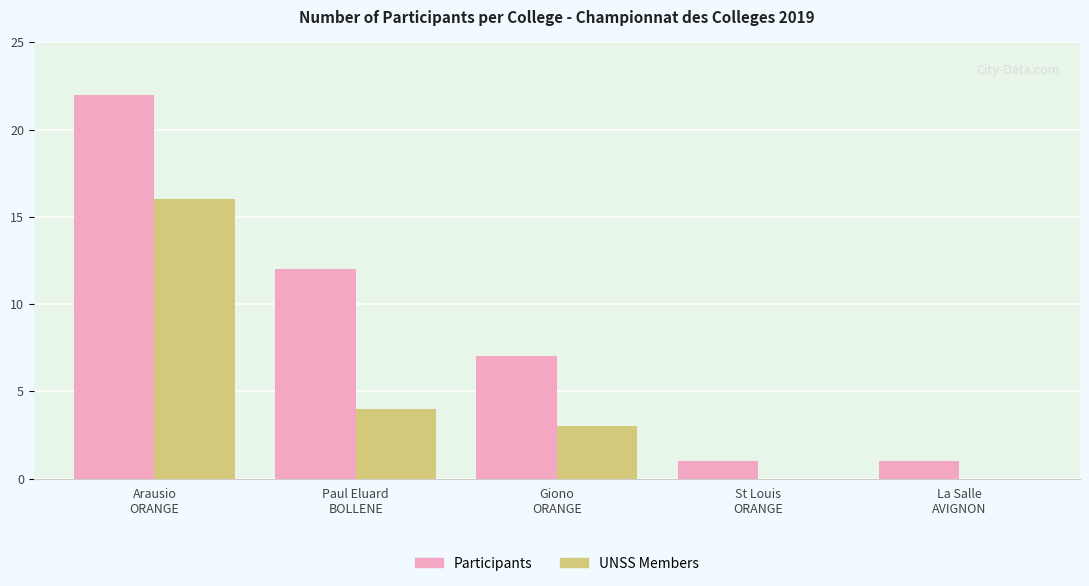

Is the value of Participants at Arausio
ORANGE greater than the value of UNSS Members at St Louis
ORANGE?

Yes